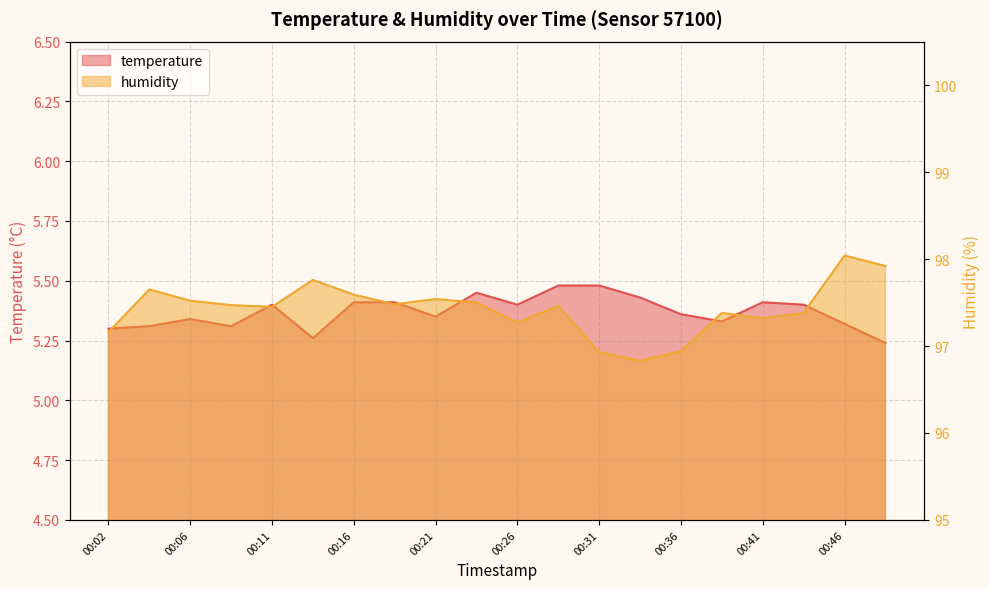

Reading left to right, transcribe all the data shown in this chart.

temperature: 5.3	5.3	5.3	5.3	5.4	5.3	5.4	5.4	5.3	5.5	5.4	5.5	5.5	5.4	5.4	5.3	5.4	5.4	5.3	5.2
humidity: 97.2	97.7	97.5	97.5	97.5	97.8	97.6	97.5	97.5	97.5	97.3	97.5	96.9	96.8	96.9	97.4	97.3	97.4	98.0	97.9